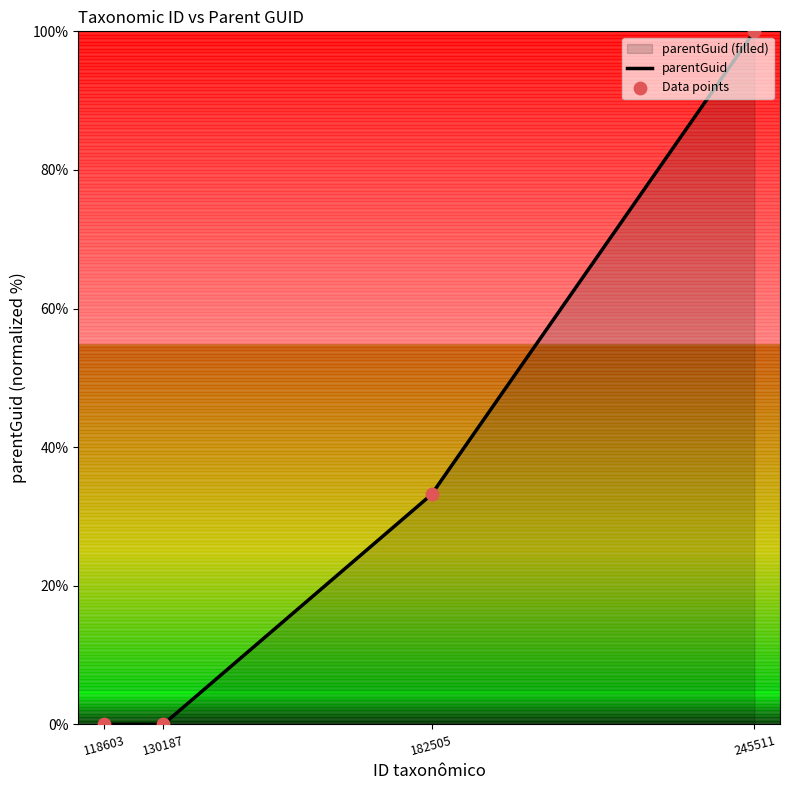

Which series reaches the maximum Y coordinate?

parentGuid